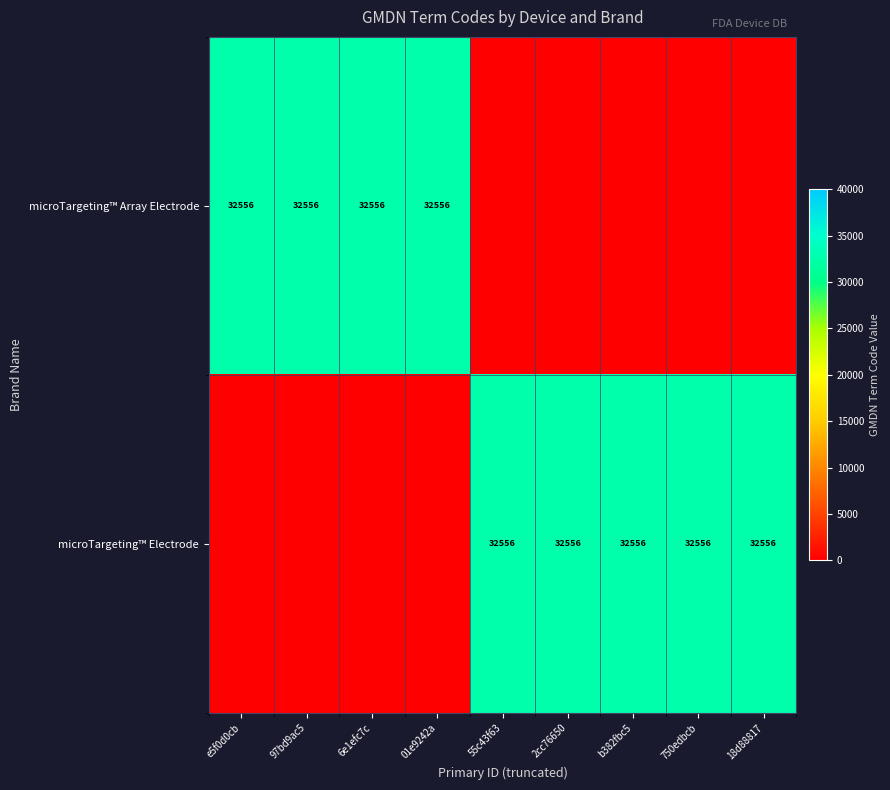

The value of microTargeting™ Electrode at 18d88817 is 14022. True or false?

False